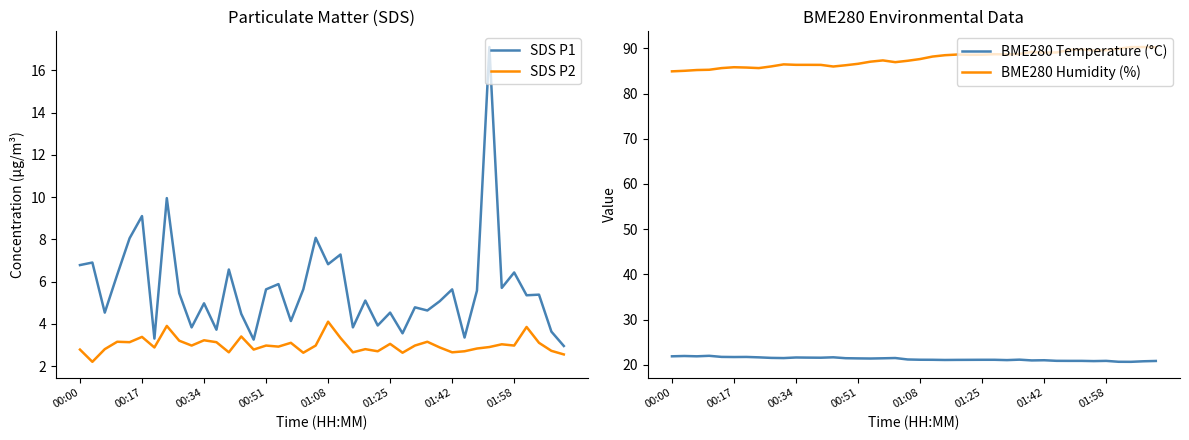

What are all the series names shown in the legend?

SDS P1, SDS P2, BME280 Temperature (°C), BME280 Humidity (%)